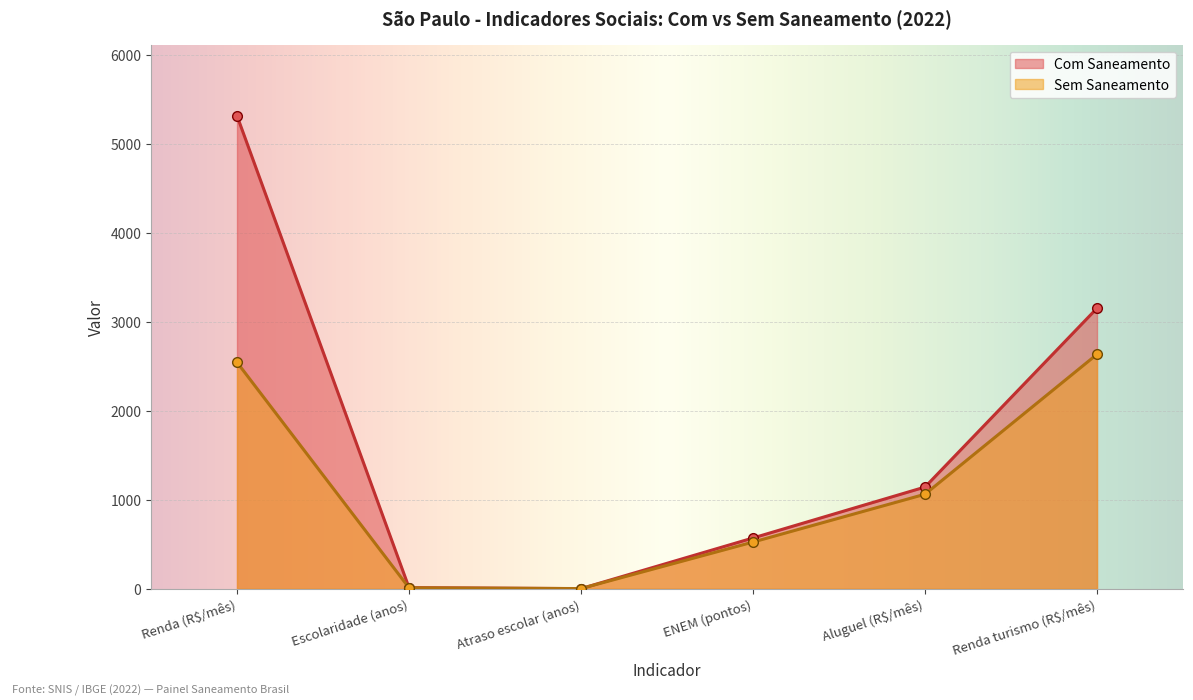

What is the label of the 1st point from the left?

Renda (R$/mês)